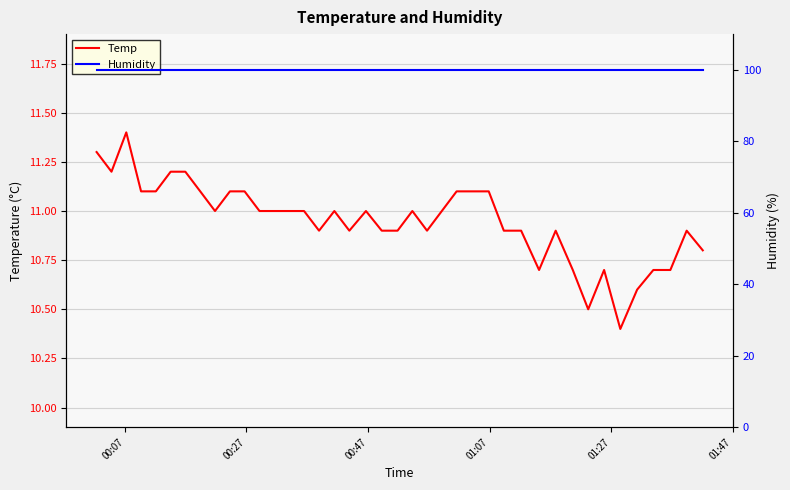

What is the difference between the maximum and minimum values in the Temp series?

1.0